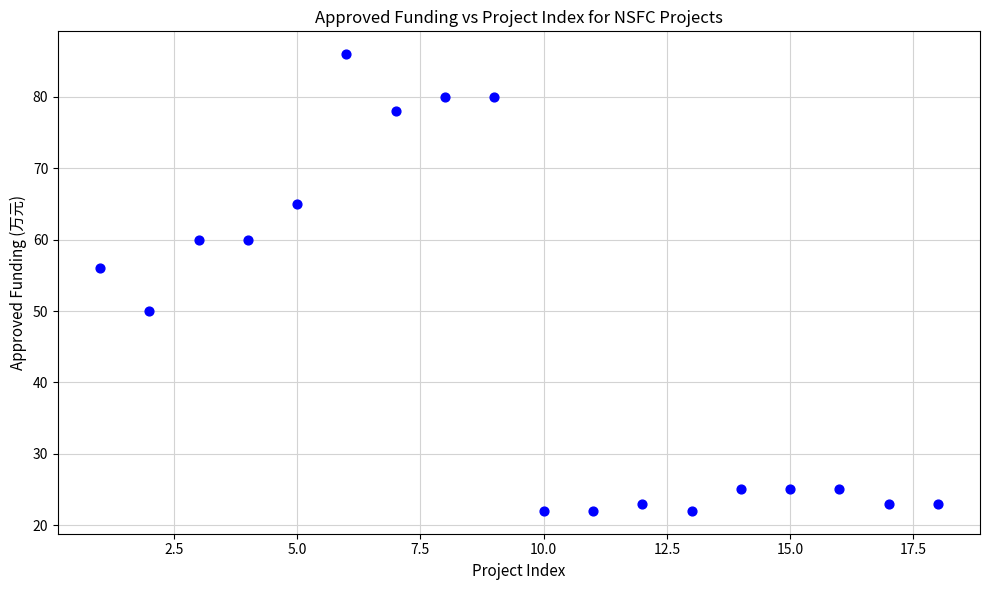

What is the range of X values (max minus min)?

17